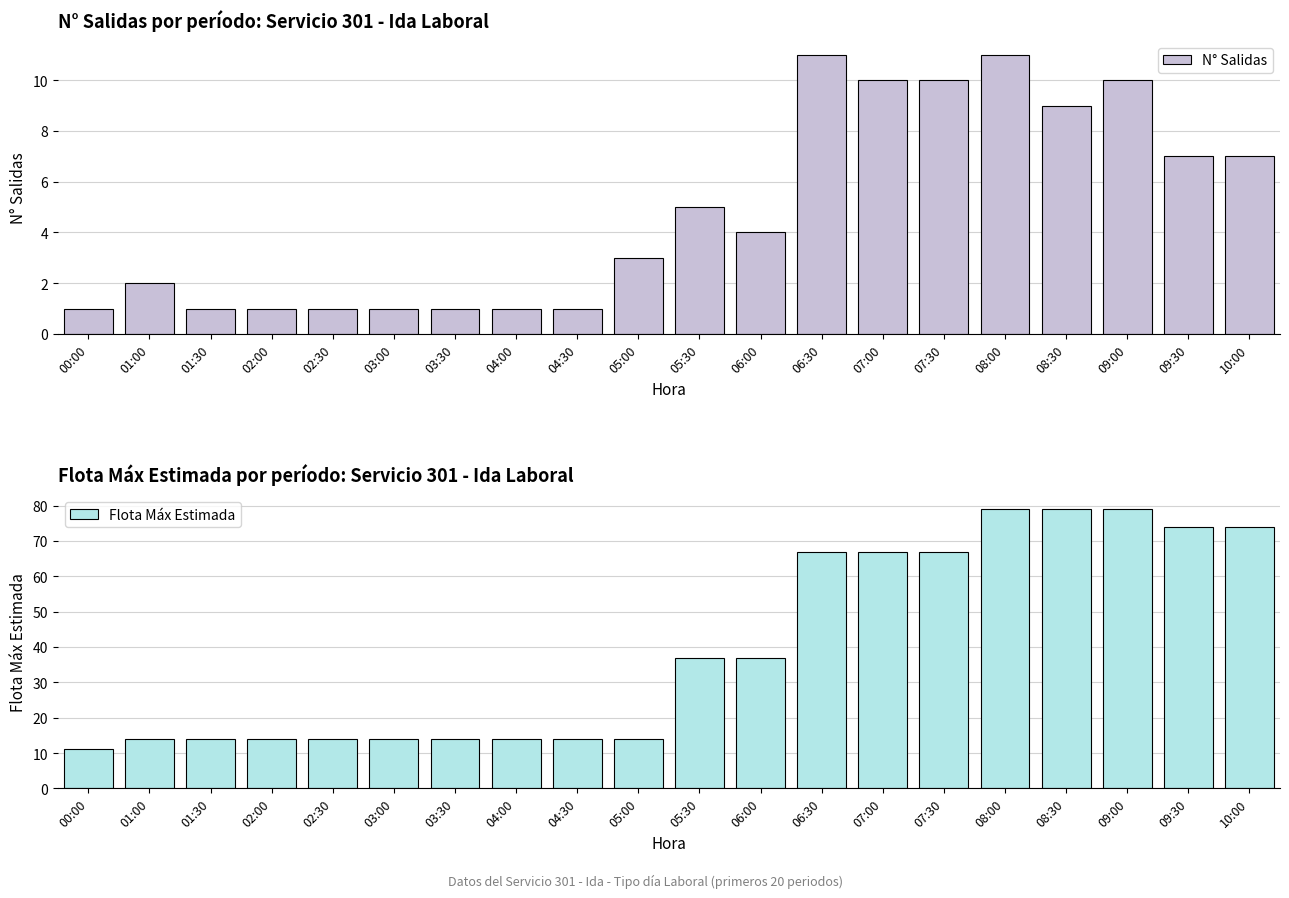

What value does the Flota Máx Estimada series have at 03:30, to the nearest 10?

10